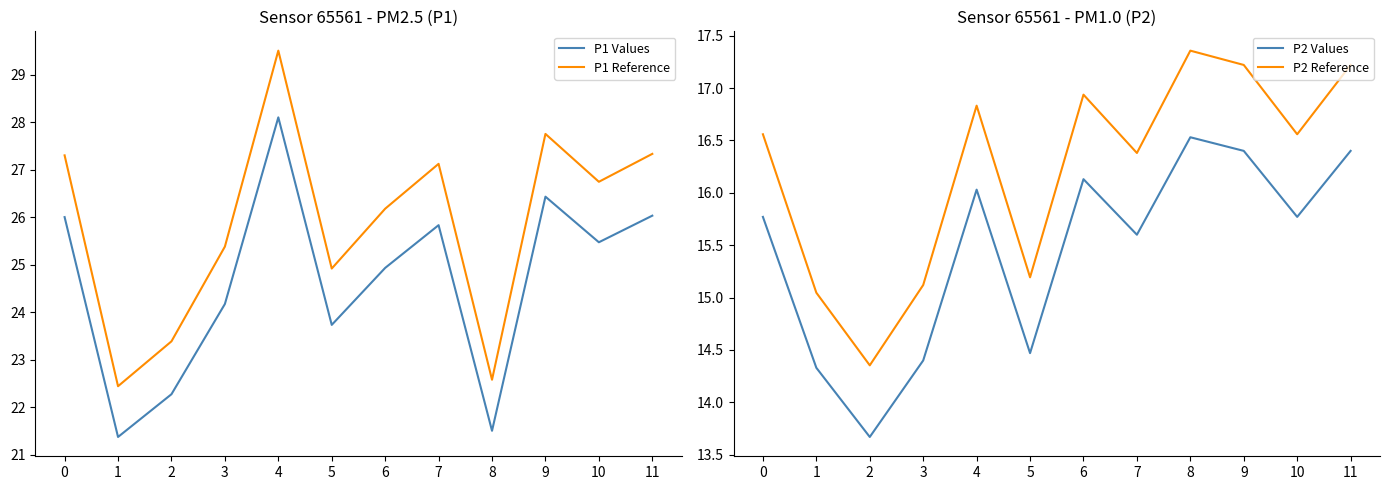

True or false: P1 Values has a value of 24.9 at 6.

True